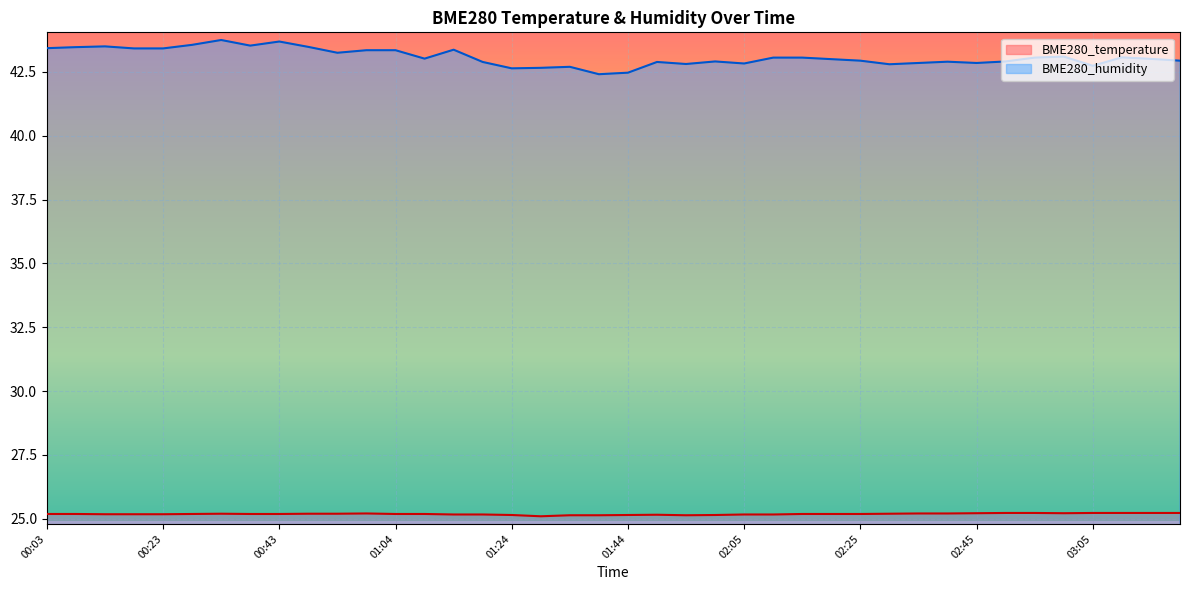

What is the sum of the BME280_temperature values at 01:09 and 03:05?

50.4